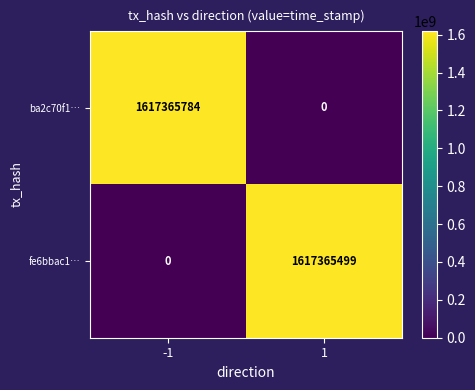

What is the spread (max minus min) of values at 1?

1617365499